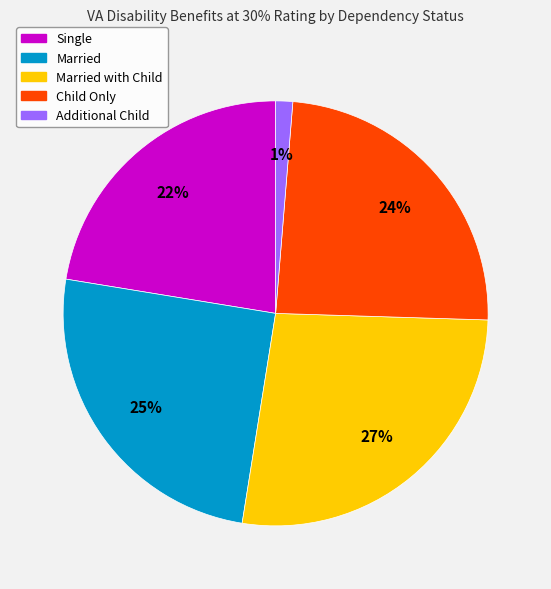

Is there any slice that represents more than half of the pie?

No